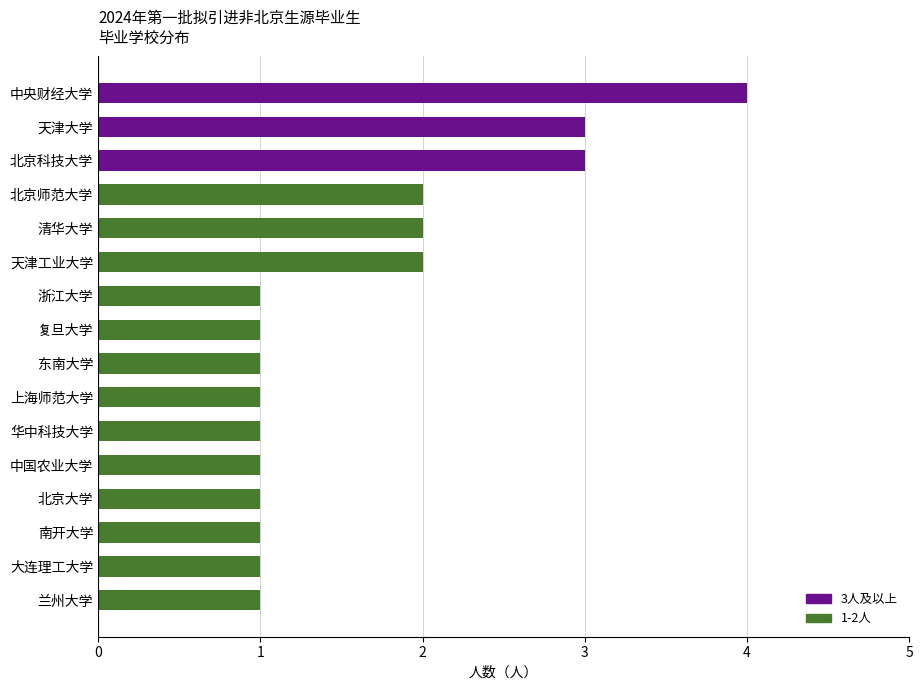

The chart shows a value of 1 at 上海师范大学. True or false?

True